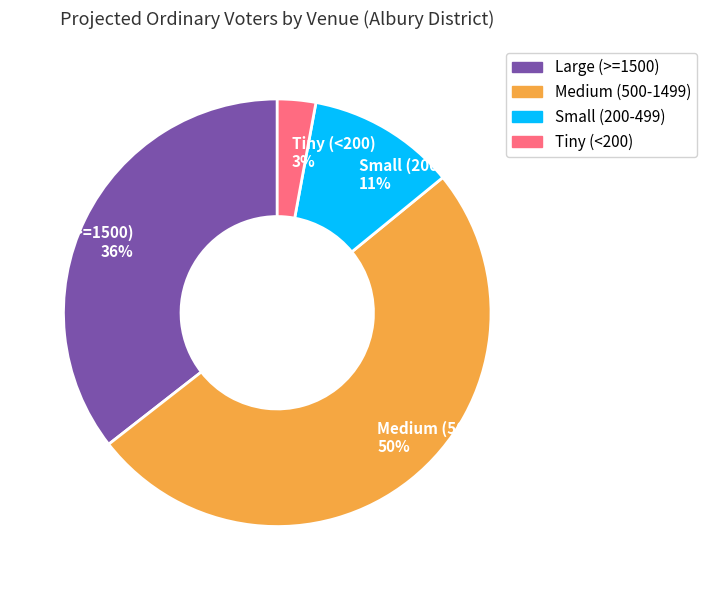

The Large (>=1500) slice represents 26% of the pie. True or false?

False